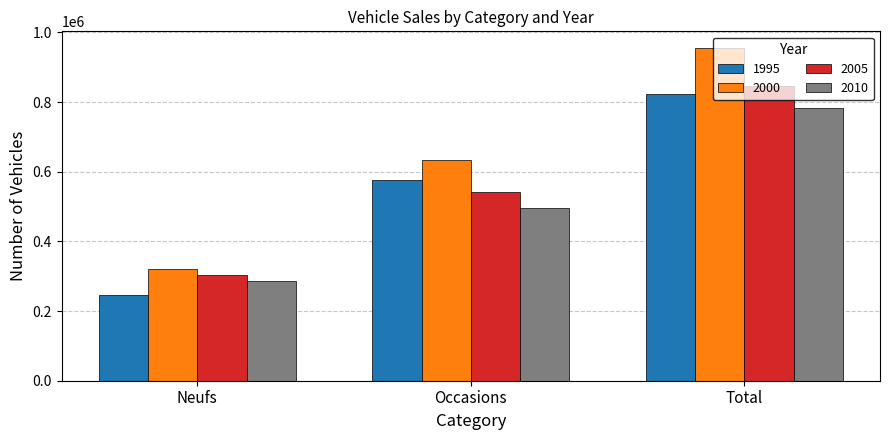

Rank the series at Neufs from lowest to highest value.

1995, 2010, 2005, 2000